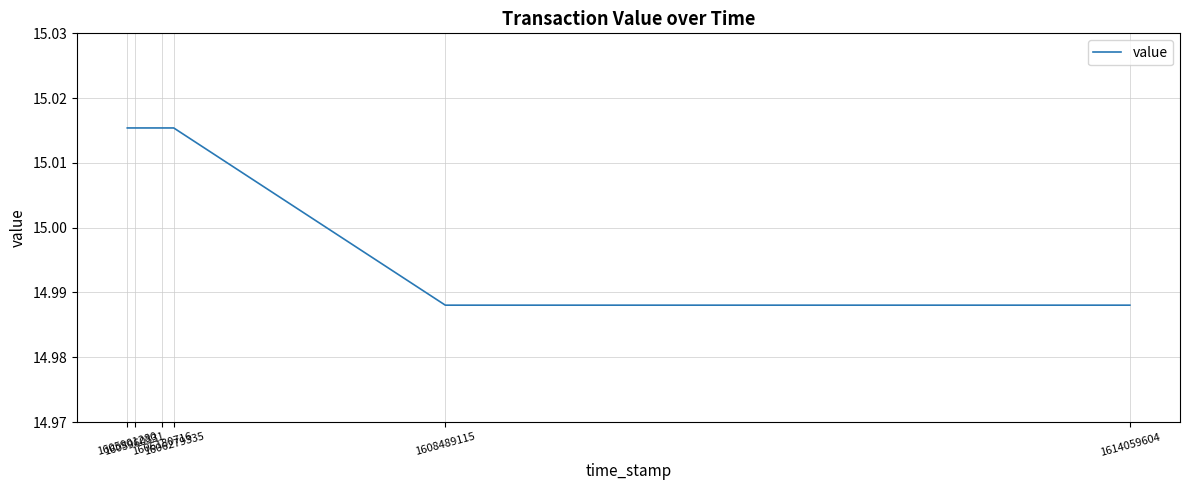

True or false: the data shows 26.9 at 1608489115.

False